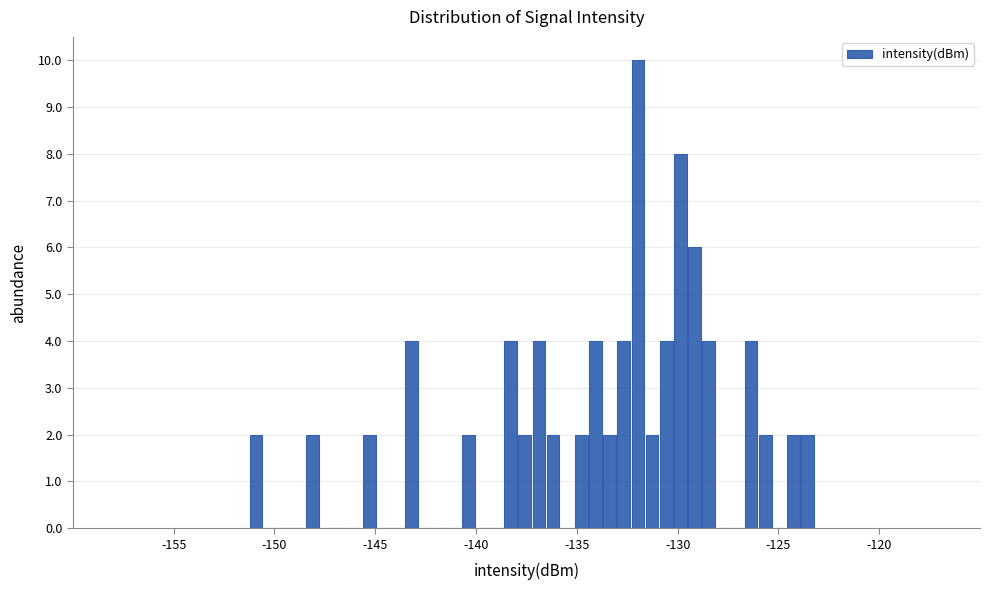

Around what value on the x-axis is the tallest bar? Give the approximate position of its centre, as read against the axis.

-132.0